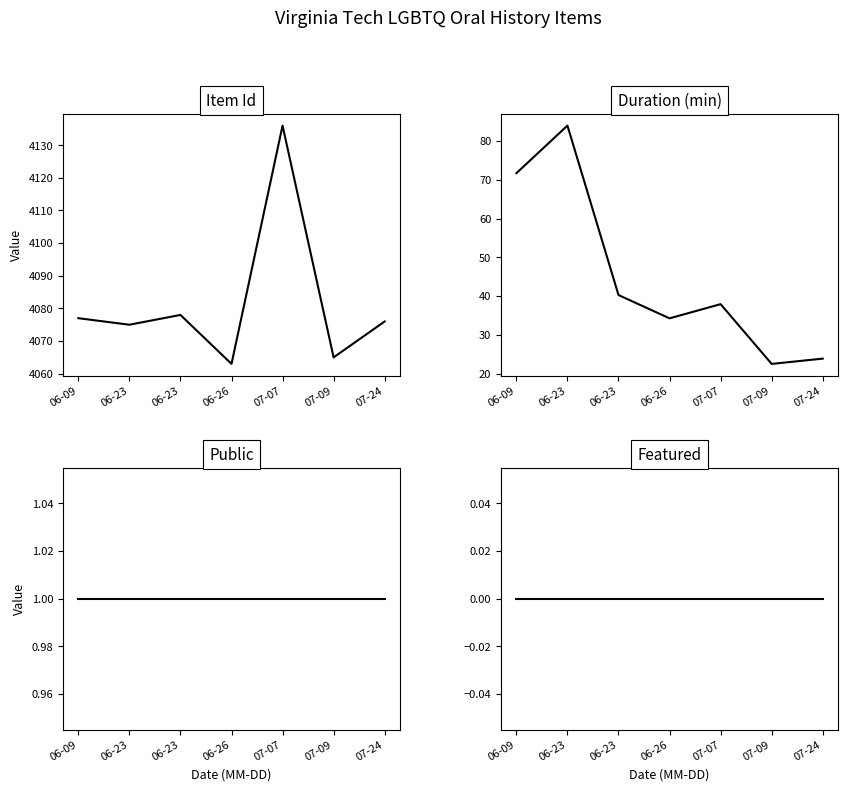

What is the difference between the highest and lowest values at 06-09?

4077.0